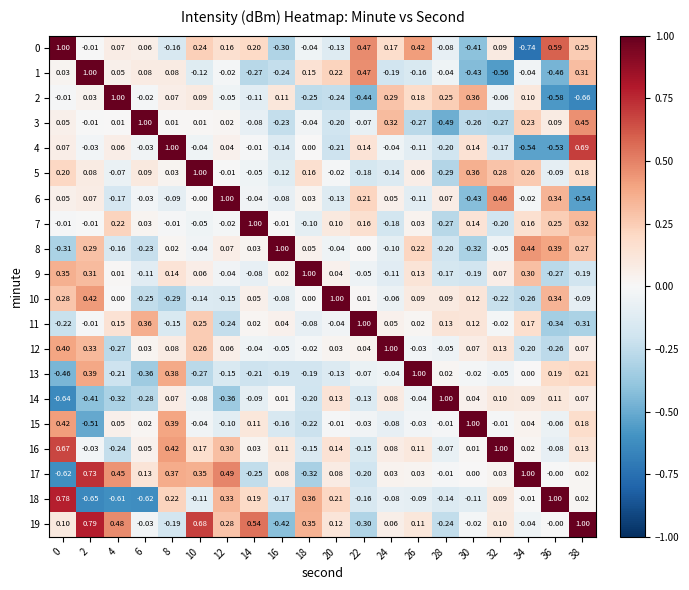

Is the value of 19 at 12 greater than the value of 3 at 4?

Yes